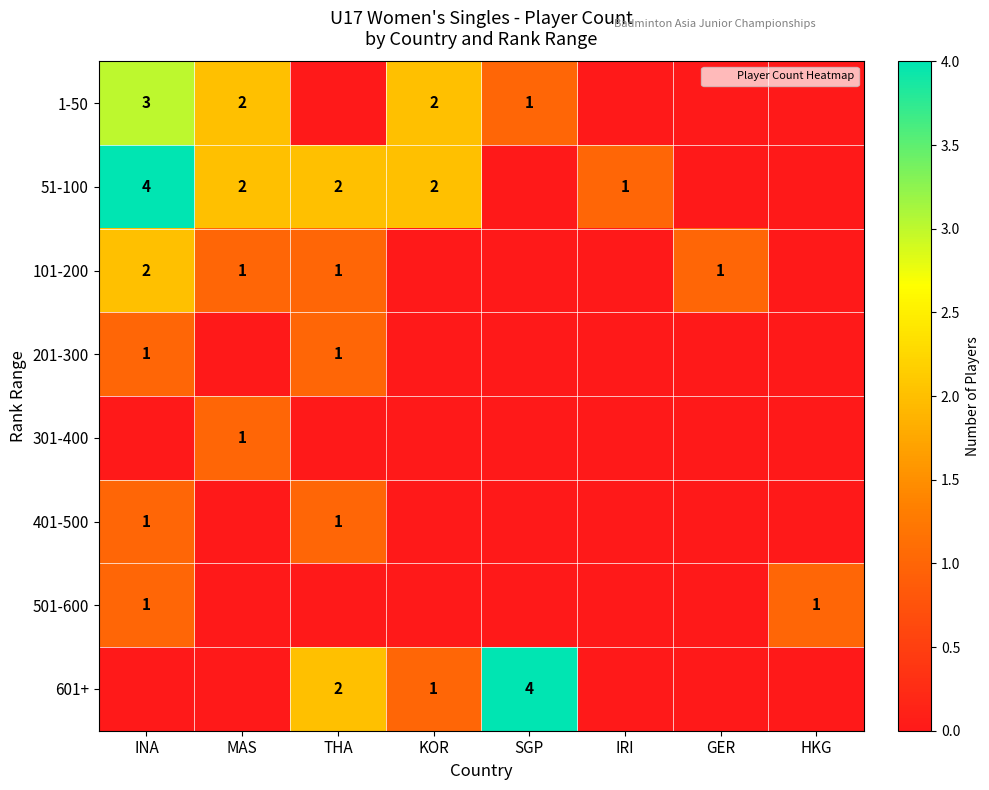

Where is 501-600 nearest to the value 0?

MAS